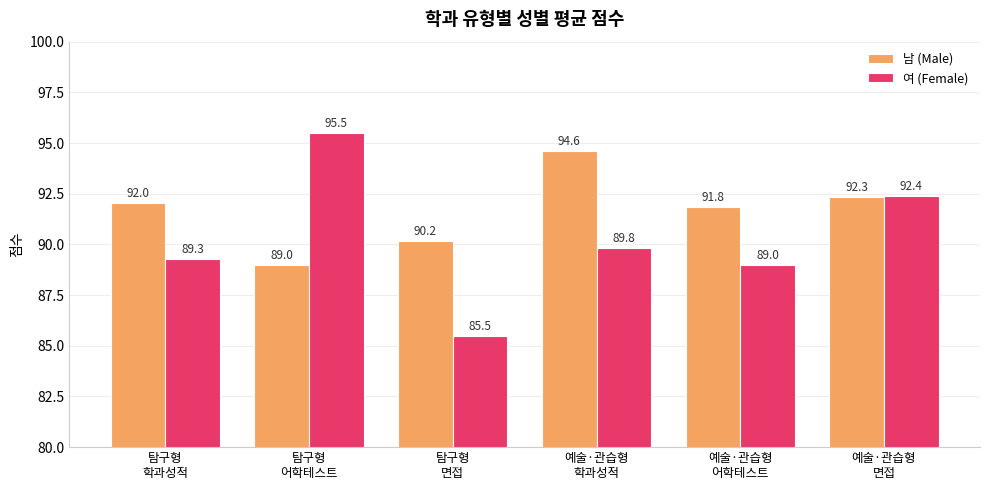

How many bars are there in total?

12